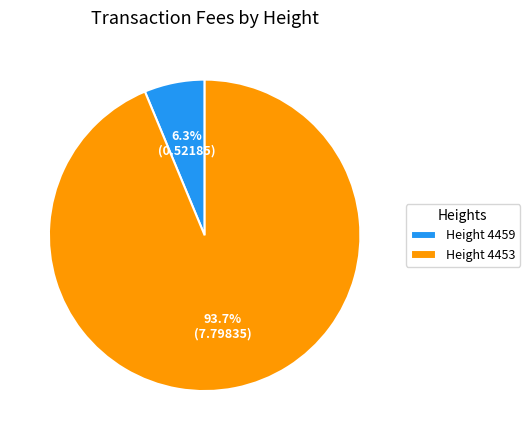

Combined, what portion of the pie is Height 4453 and Height 4459?

100.0%